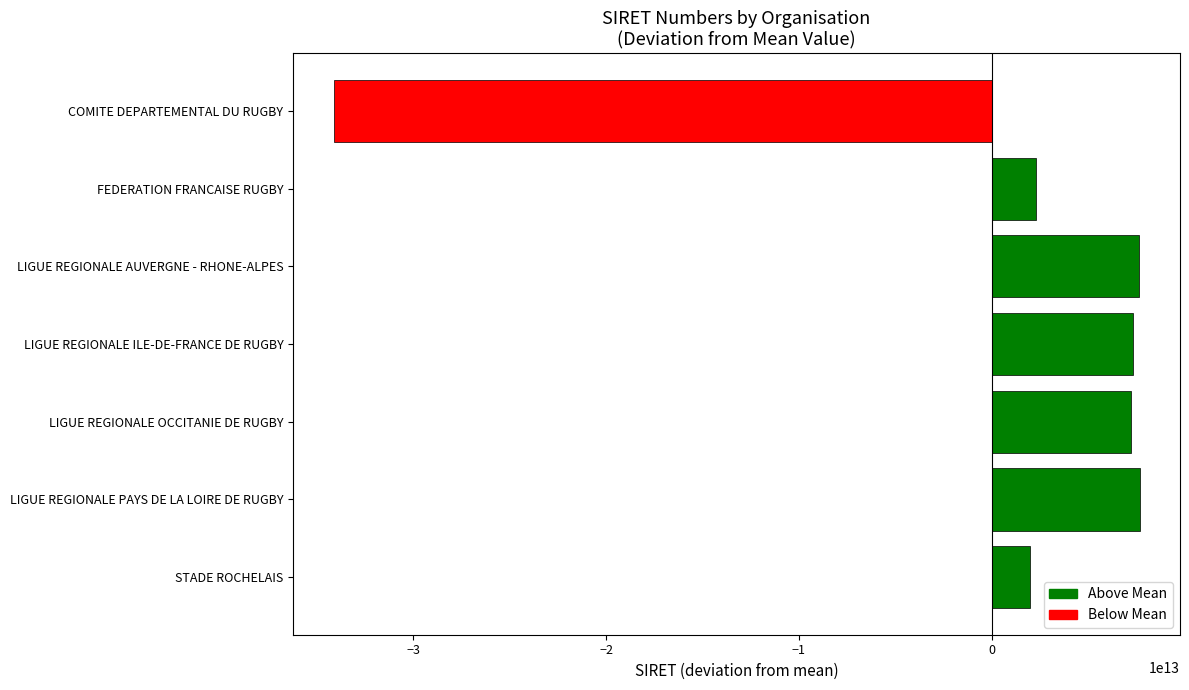

Is it true that the value at LIGUE REGIONALE AUVERGNE - RHONE-ALPES is 2165574984163.3?

False